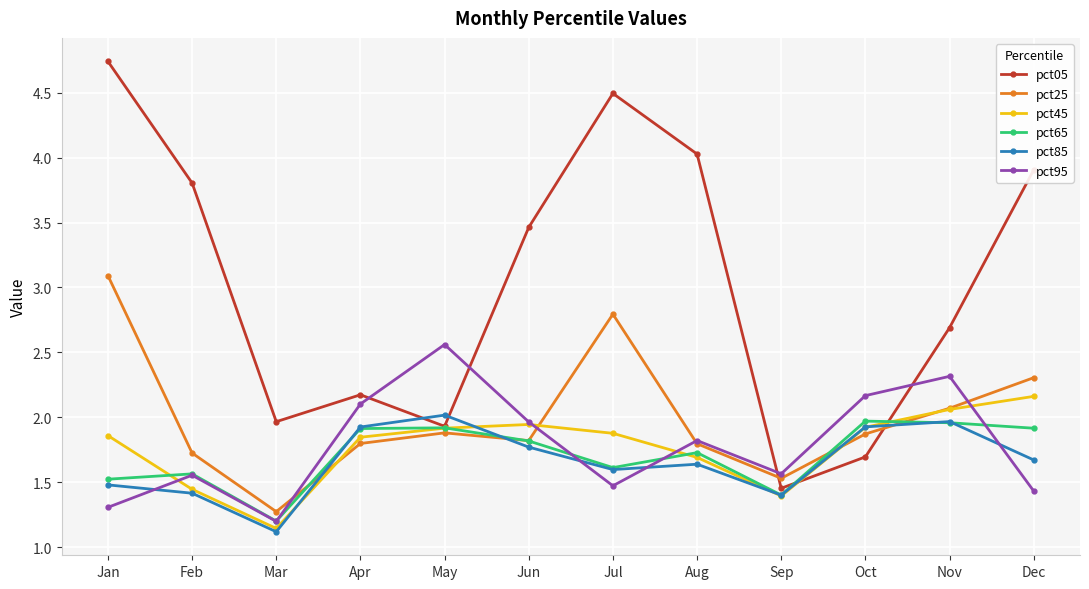

What is the sum of the pct65 values at Apr and Jun?

3.7